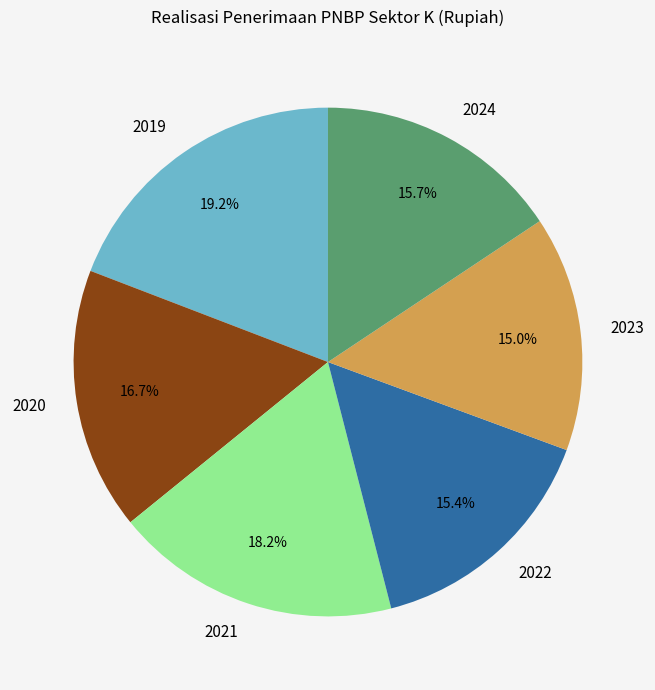

Does 2020 account for over 50% of the chart?

No